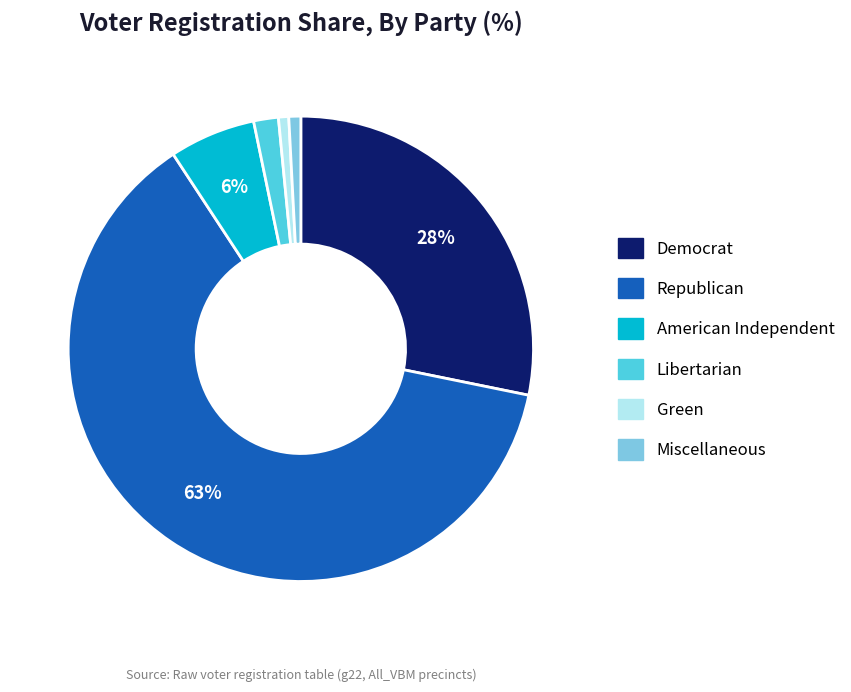

Does any single category account for the majority?

Yes